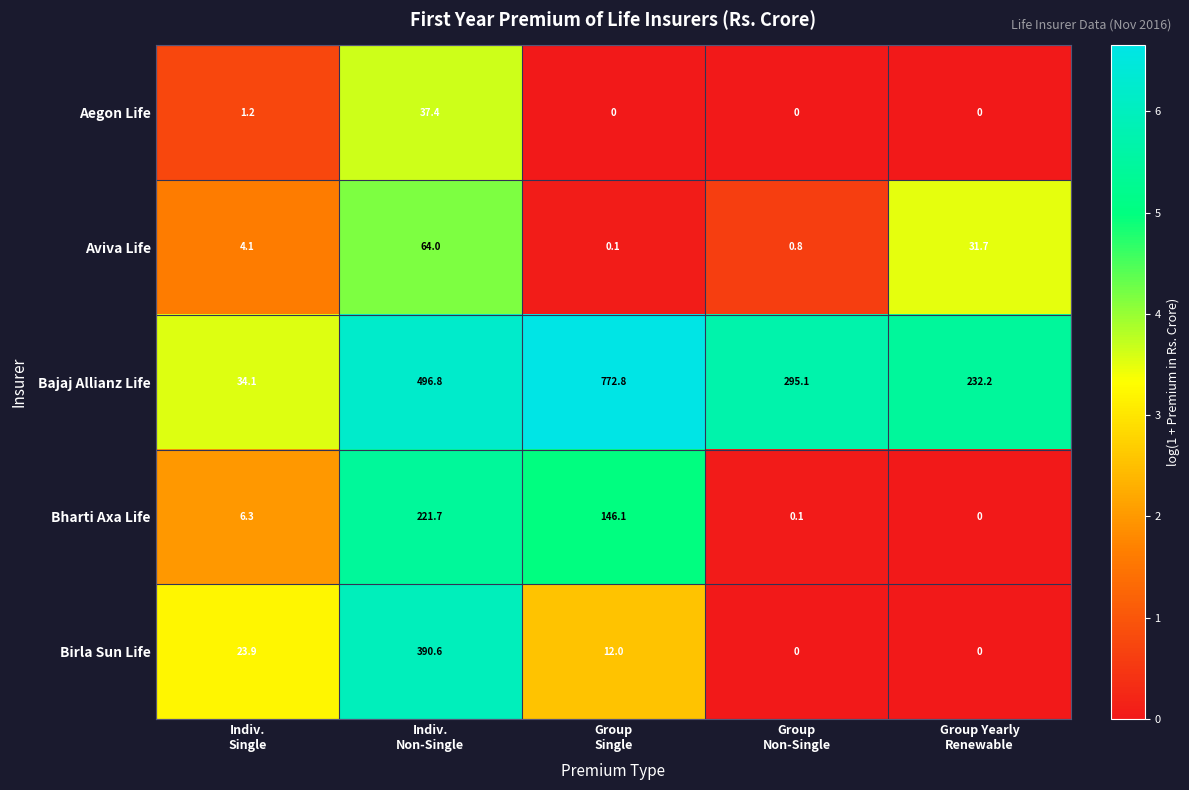

What is the difference between the highest and lowest values at Indiv.
Non-Single?

459.4